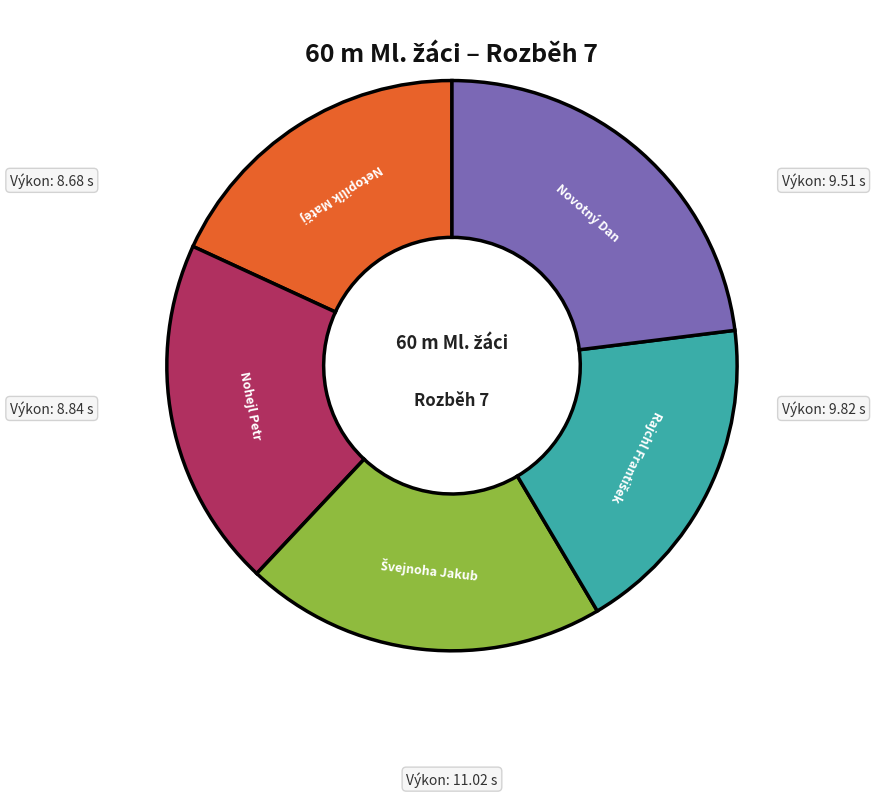

Is there a majority slice in this chart?

No